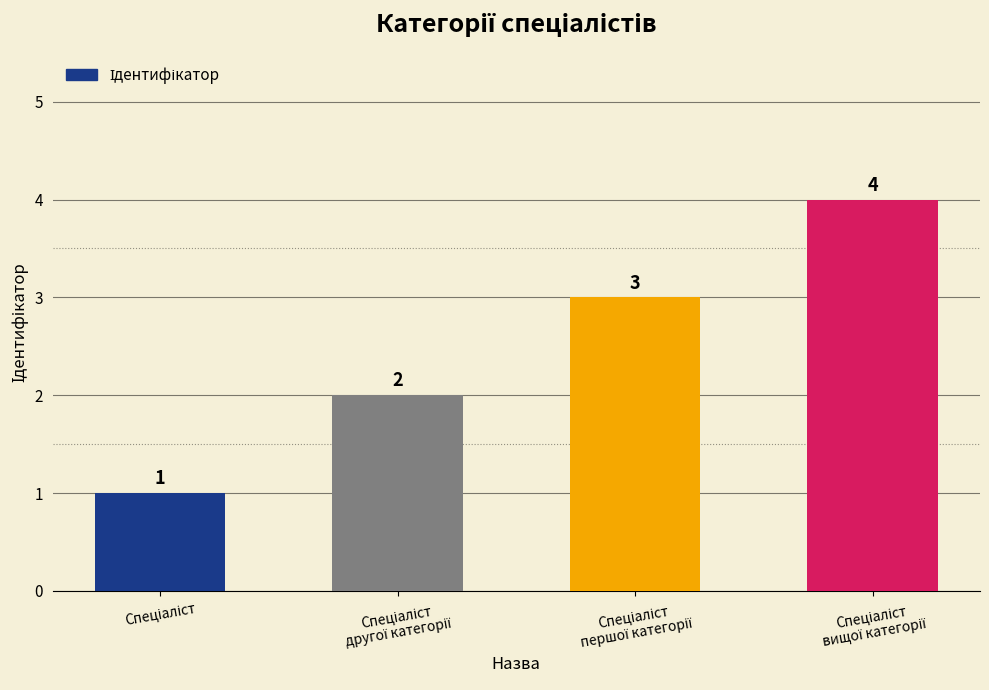

How many values are between 2 and 4?

3